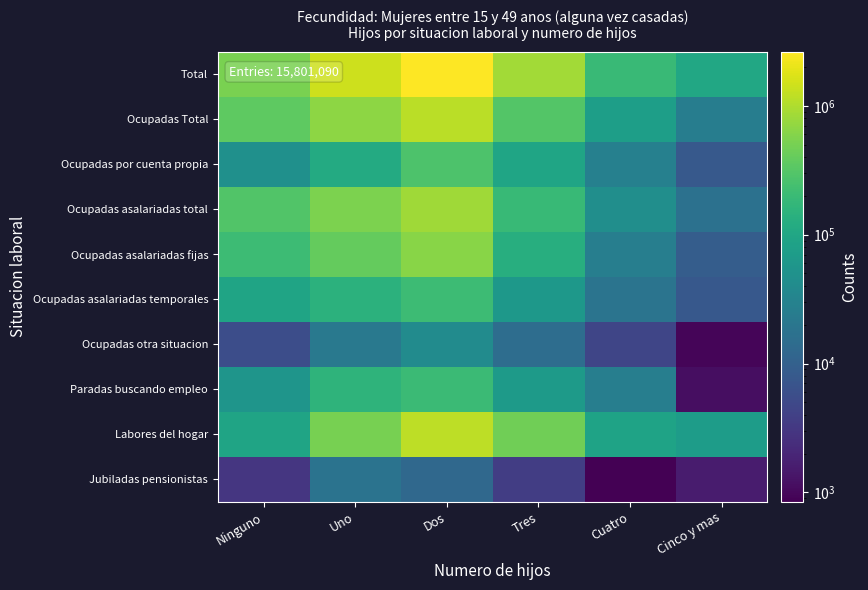

Which series has the largest total across all categories?

Total